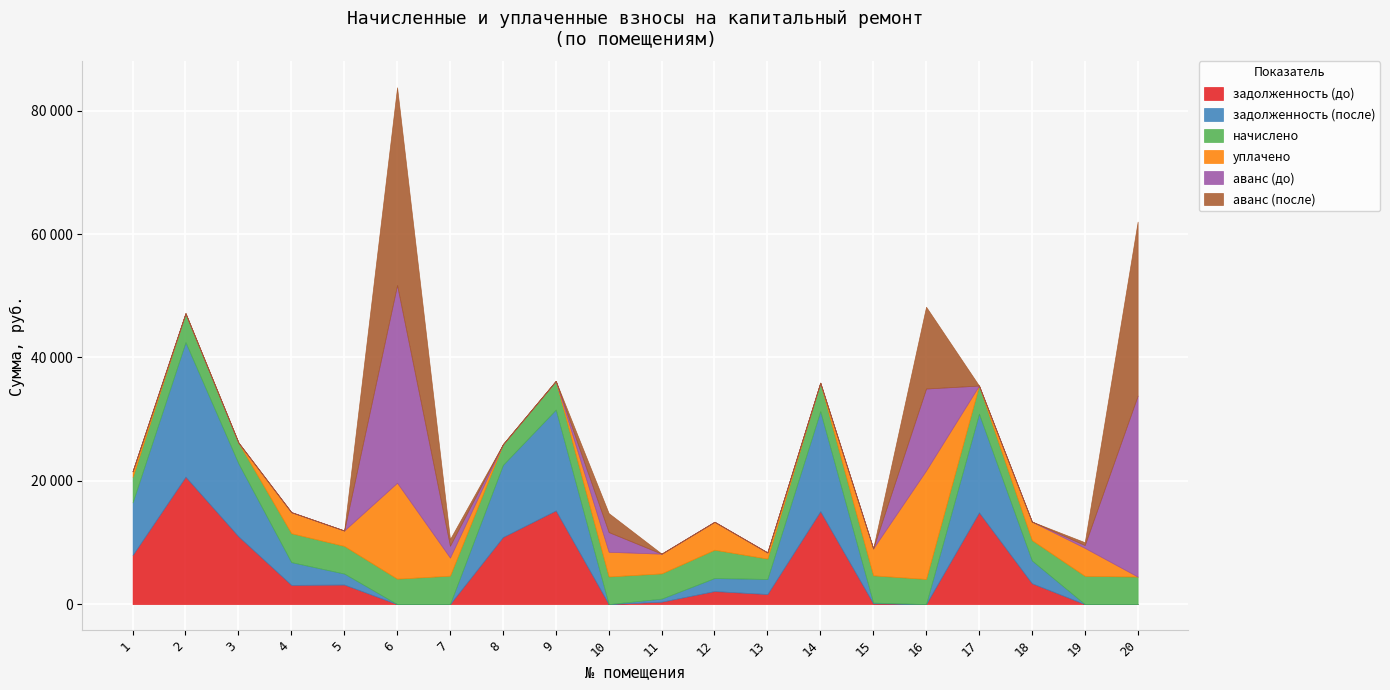

Reading left to right, transcribe all the data shown in this chart.

задолженность (до): 1=7957.1	2=20664.4	3=10997.1	4=3111.4	5=3166.2	6=0.0	7=0.0	8=10875.2	9=15191.3	10=0.0	11=387.4	12=2111.6	13=1626.2	14=15069.3	15=120.3	16=0.0	17=14874.2	18=3377.7	19=0.0	20=0.0
задолженность (после): 1=8530.5	2=21833.7	3=11839.6	4=3697.0	5=1787.0	6=0.0	7=0.0	8=11708.4	9=16355.0	10=0.0	11=498.1	12=2111.6	13=2451.9	14=16223.7	15=120.3	16=0.0	17=16013.7	18=3703.4	19=0.0	20=0.0
начислено: 1=4139.5	2=4677.4	3=3369.8	4=4685.0	5=4483.2	6=4124.6	7=4610.2	8=3332.5	9=4655.0	10=4483.2	11=4094.6	12=4595.3	13=3302.6	14=4617.7	15=4423.4	16=4079.7	17=4557.9	18=3302.6	19=4587.8	20=4460.8
уплачено: 1=923.0	2=0.0	3=0.0	4=3420.4	5=2500.0	6=15561.6	7=2935.0	8=0.0	9=0.0	10=3998.4	11=3195.4	12=4533.2	13=1000.0	14=0.0	15=4363.8	16=17600.0	17=0.0	18=3000.0	19=4525.8	20=0.0
аванс (до): 1=0.0	2=0.0	3=0.0	4=0.0	5=0.0	6=32070.5	7=1921.1	8=0.0	9=0.0	10=3197.6	11=0.0	12=0.0	13=0.0	14=0.0	15=0.0	16=13286.4	17=0.0	18=0.0	19=460.2	20=29350.2
аванс (после): 1=0.0	2=0.0	3=0.0	4=0.0	5=0.0	6=32070.5	7=1073.7	8=0.0	9=0.0	10=3076.4	11=0.0	12=0.0	13=0.0	14=0.0	15=0.0	16=13266.4	17=0.0	18=0.0	19=460.2	20=28235.0